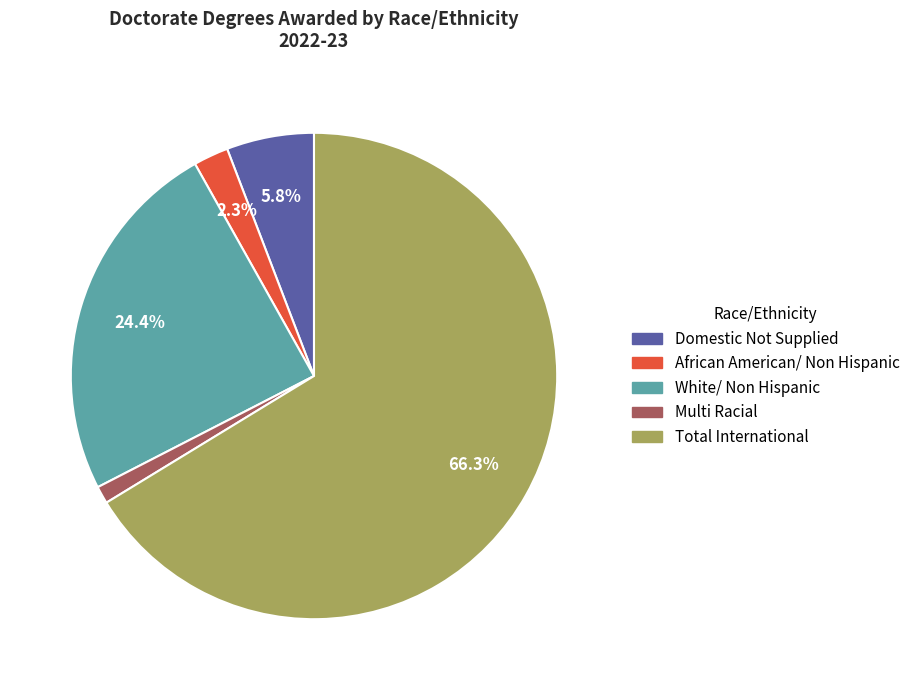

Is there a majority slice in this chart?

Yes